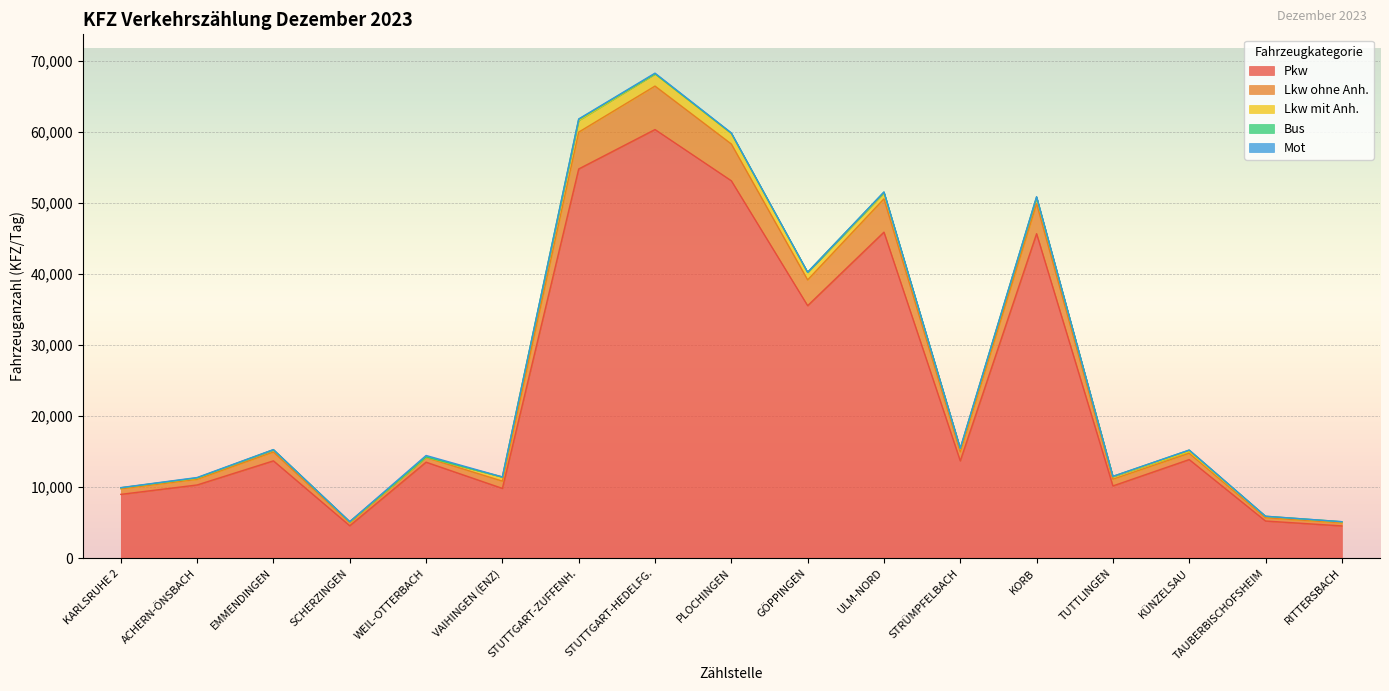

Between KORB and TUTTLINGEN, which is larger?

KORB